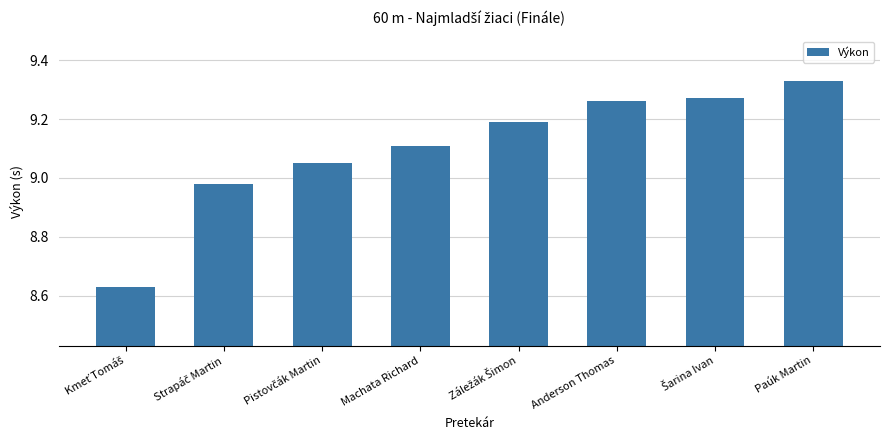

What is the sum of all values?

72.8